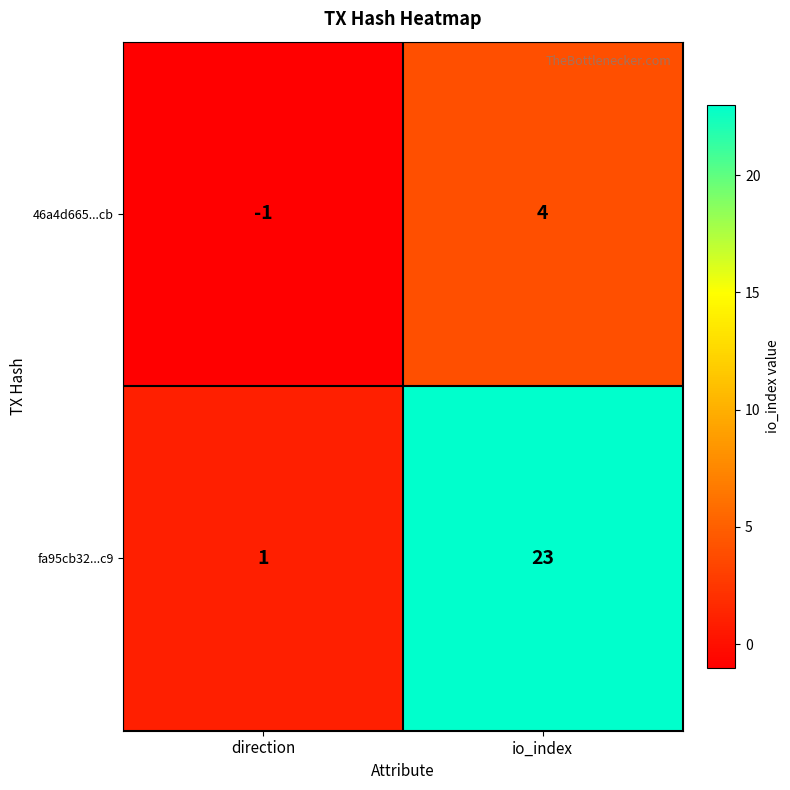

Where is 46a4d665...cb nearest to the value 1?

direction